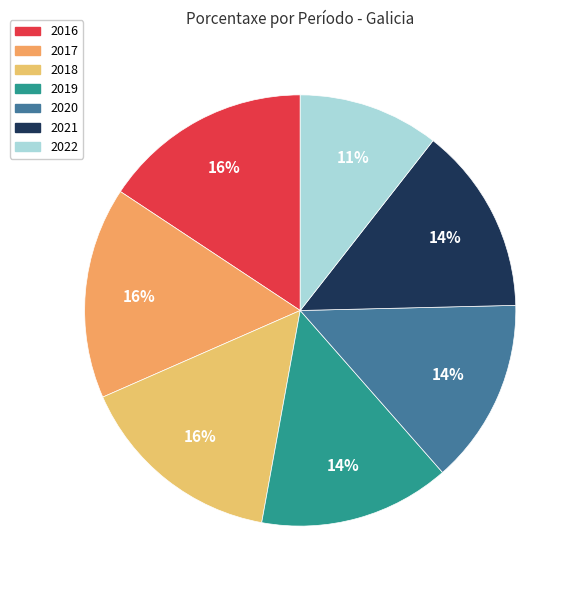

How many slices are in this pie chart?

7